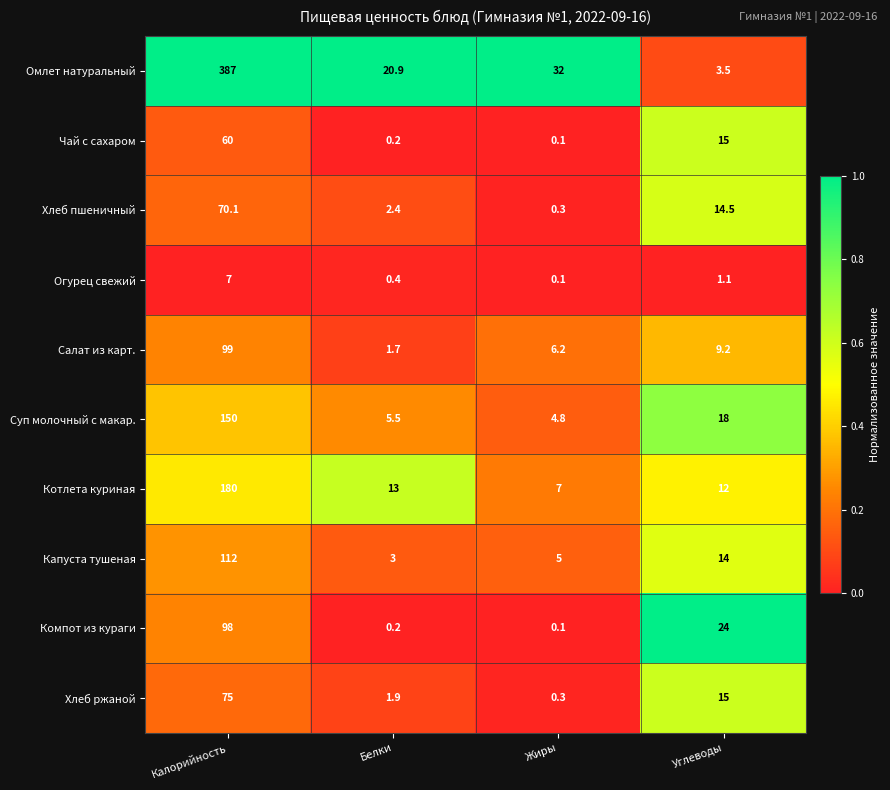

True or false: Огурец свежий has a value of 0.4 at Белки.

True